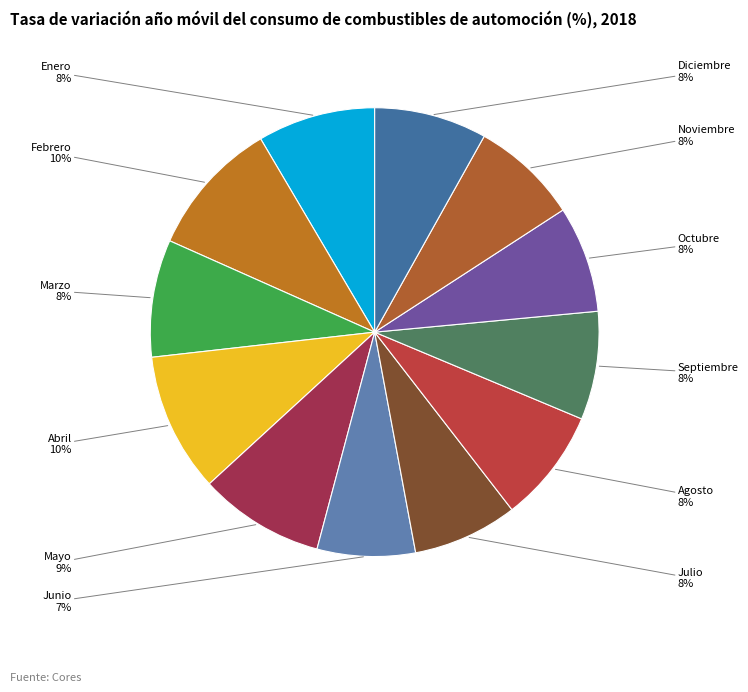

How many segments does this pie chart have?

12